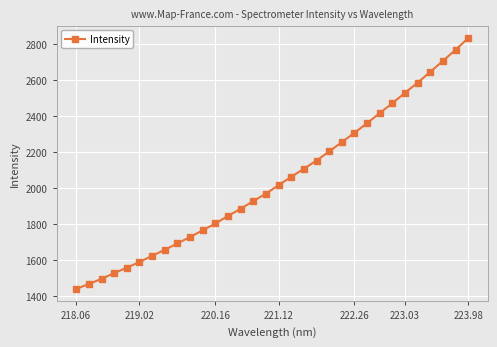

What is the difference between the maximum and minimum values?

1390.7